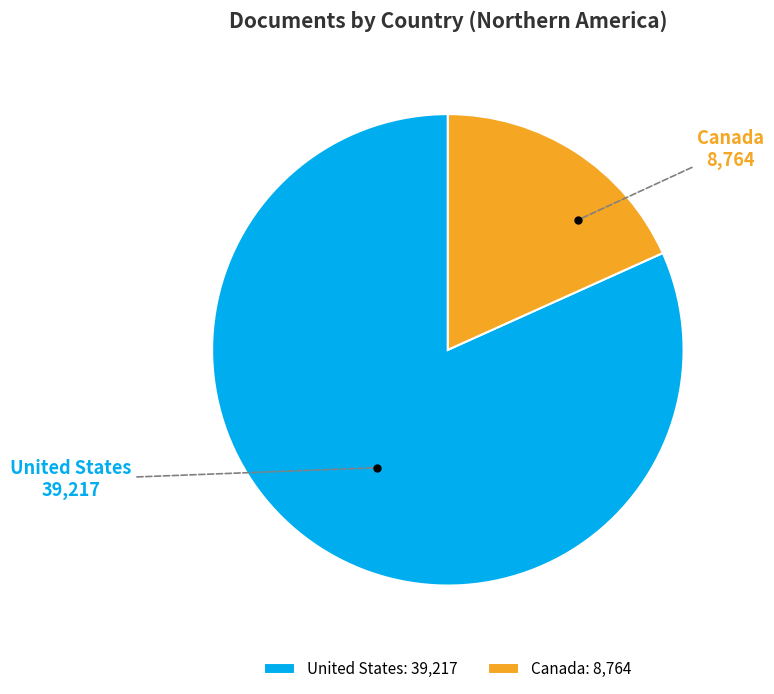

Does United States represent more than half of the total?

Yes